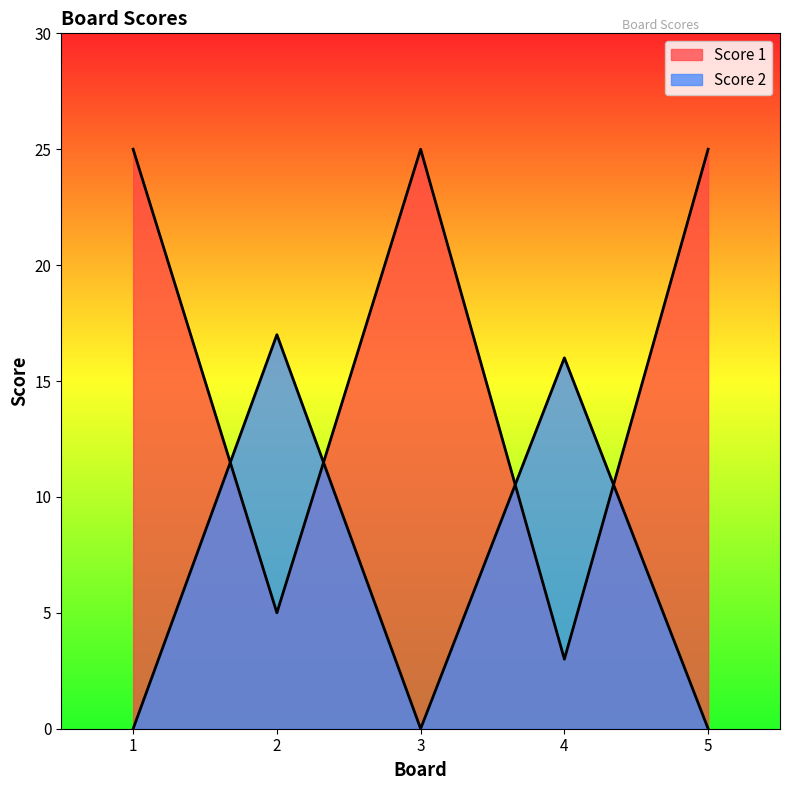

The Score 2 series shows 7 at 2. True or false?

False